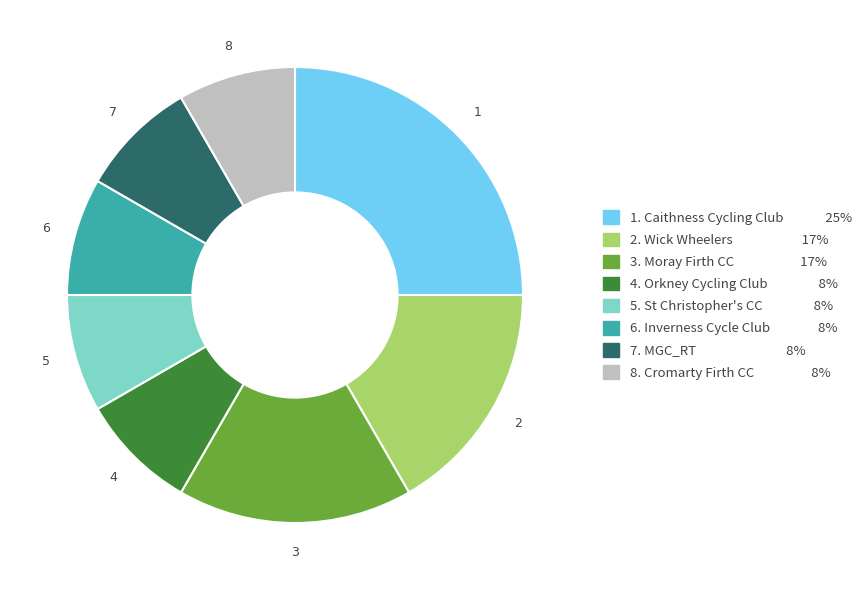

Is there any slice that represents more than half of the pie?

No